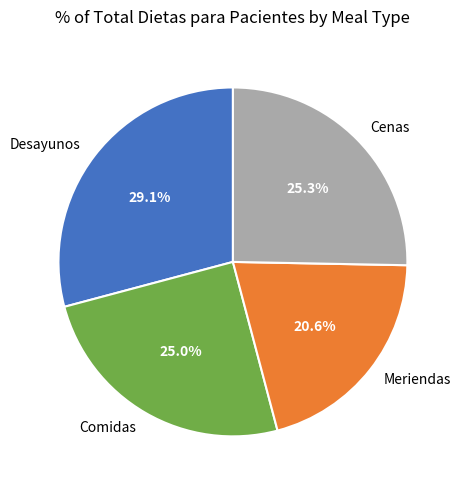

How many slices are in this pie chart?

4